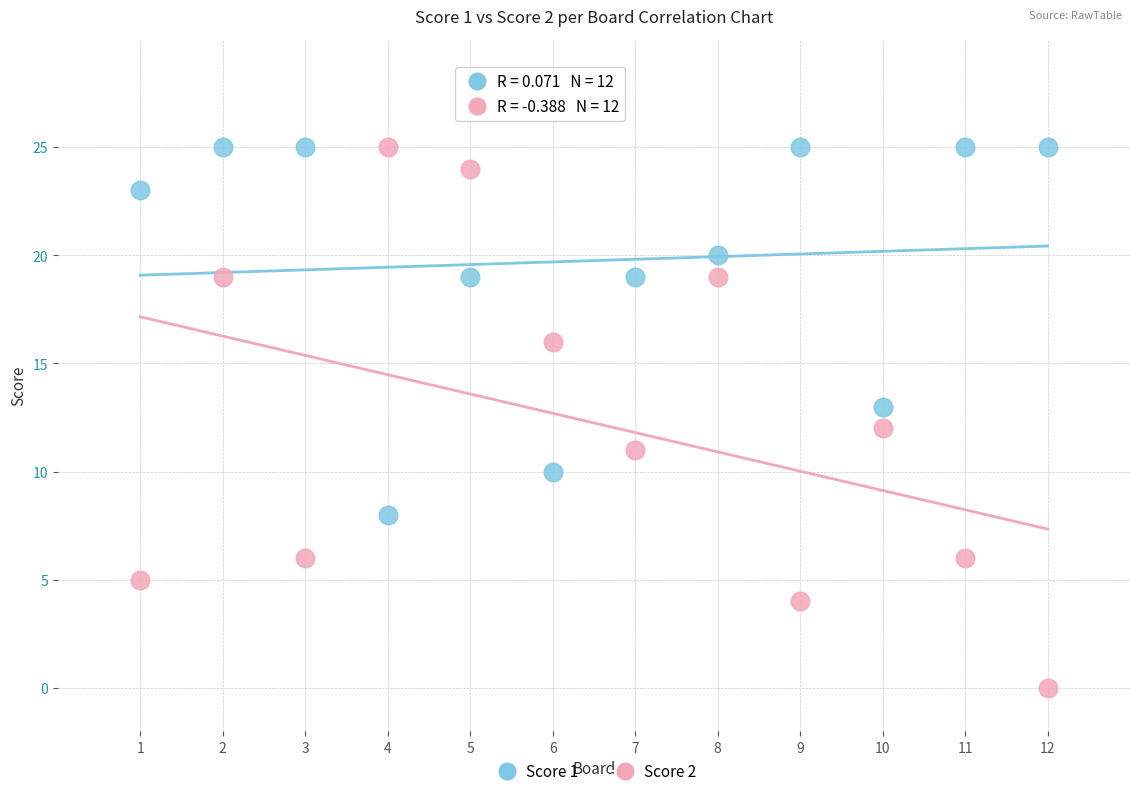

What are all the series names shown in the legend?

Score 1, Score 2